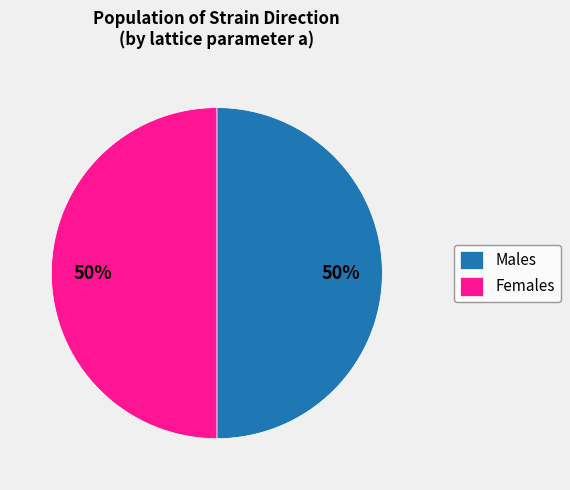

Do Females and Males together represent more than half of the pie?

Yes